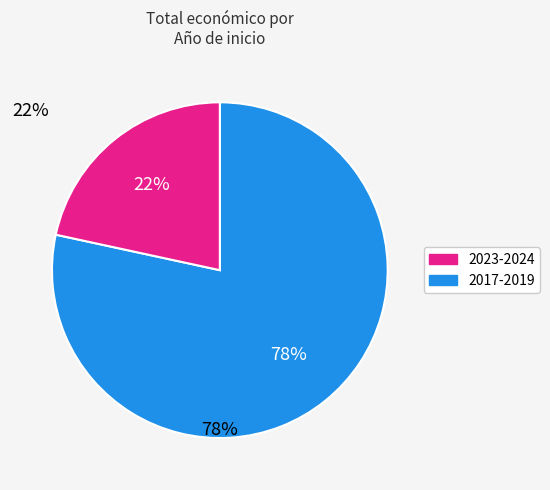

To the nearest percent, what is the average slice percentage?

50%